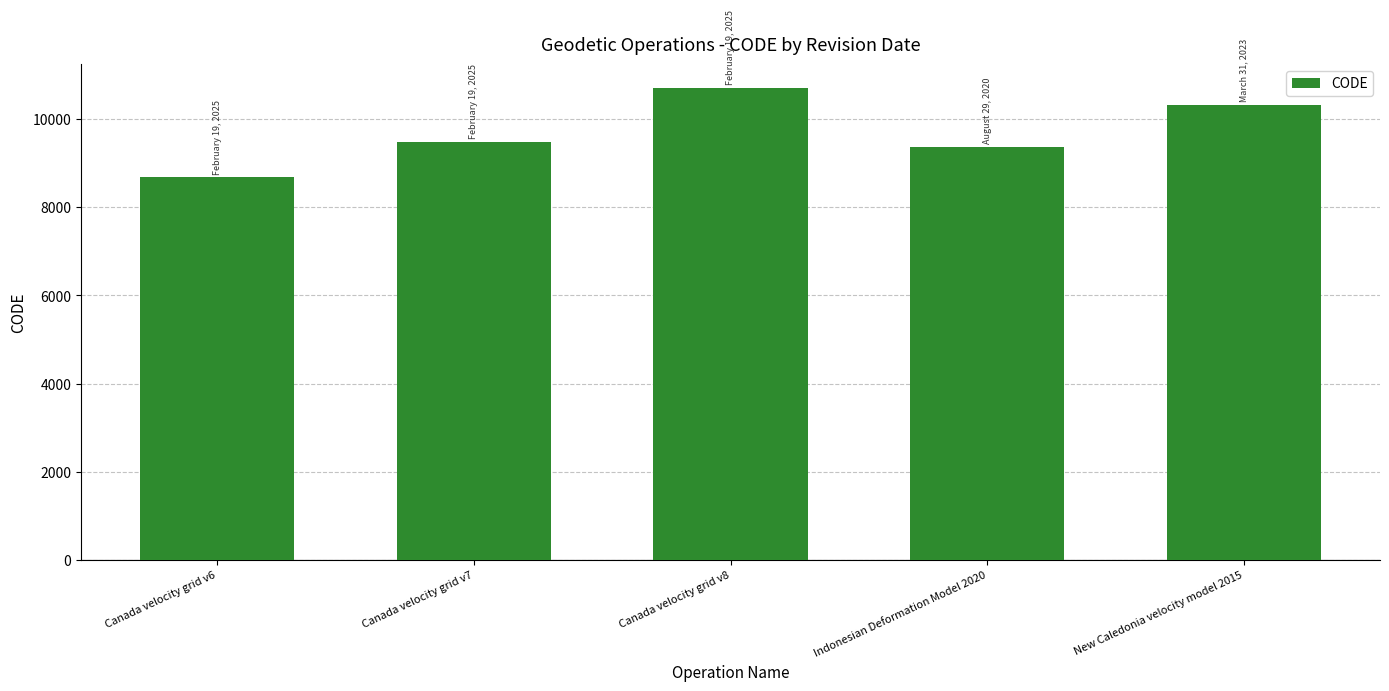

What is the difference between the maximum and minimum values?

2031